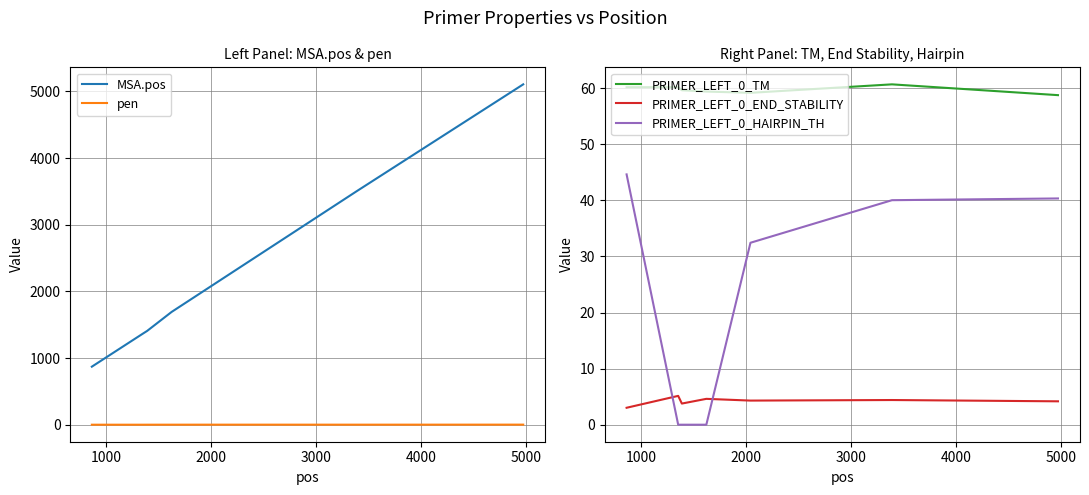

What is the maximum value for PRIMER_LEFT_0_END_STABILITY?

5.1